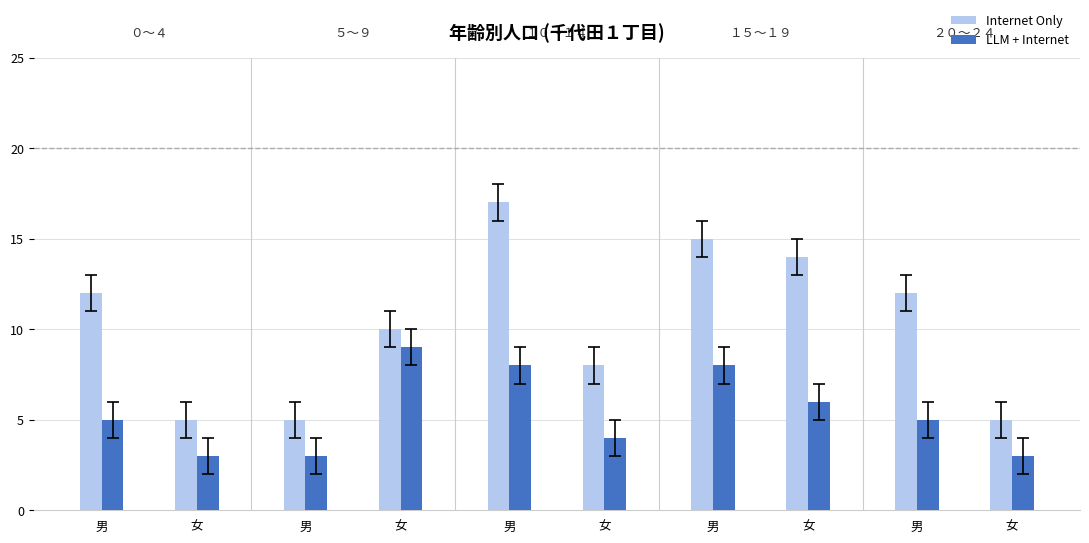

Rank the series by their maximum value, from highest to lowest.

Internet Only, LLM + Internet